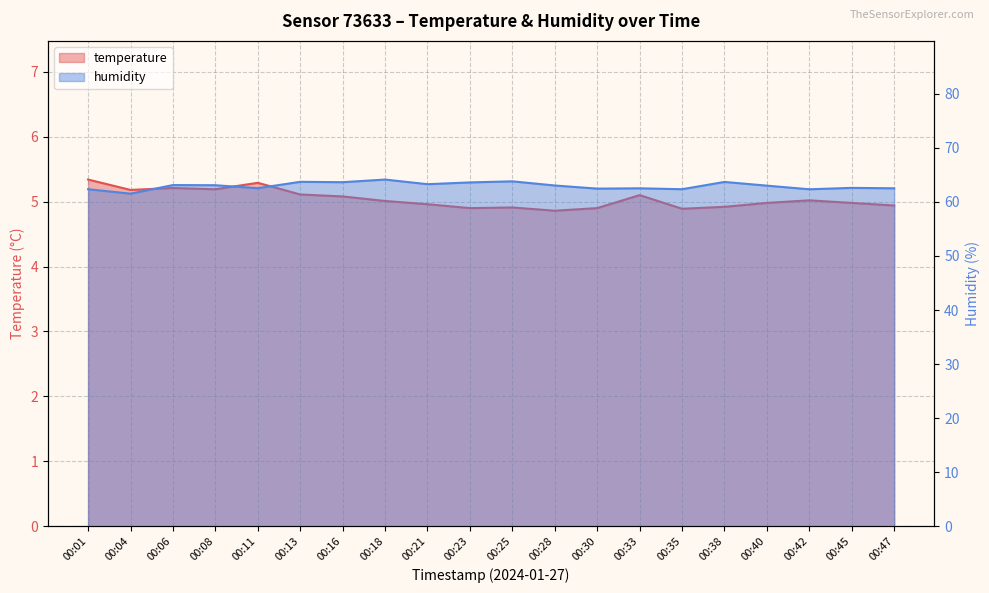

Reading left to right, what are all the values shown in this chart?

temperature: 00:01=5.3	00:04=5.2	00:06=5.2	00:08=5.2	00:11=5.3	00:13=5.1	00:16=5.1	00:18=5.0	00:21=5.0	00:23=4.9	00:25=4.9	00:28=4.9	00:30=4.9	00:33=5.1	00:35=4.9	00:38=4.9	00:40=5.0	00:42=5.0	00:45=5.0	00:47=4.9
humidity: 00:01=62.4	00:04=61.5	00:06=63.1	00:08=63.1	00:11=62.5	00:13=63.7	00:16=63.6	00:18=64.1	00:21=63.3	00:23=63.6	00:25=63.8	00:28=63.0	00:30=62.5	00:33=62.5	00:35=62.4	00:38=63.7	00:40=63.0	00:42=62.3	00:45=62.6	00:47=62.5